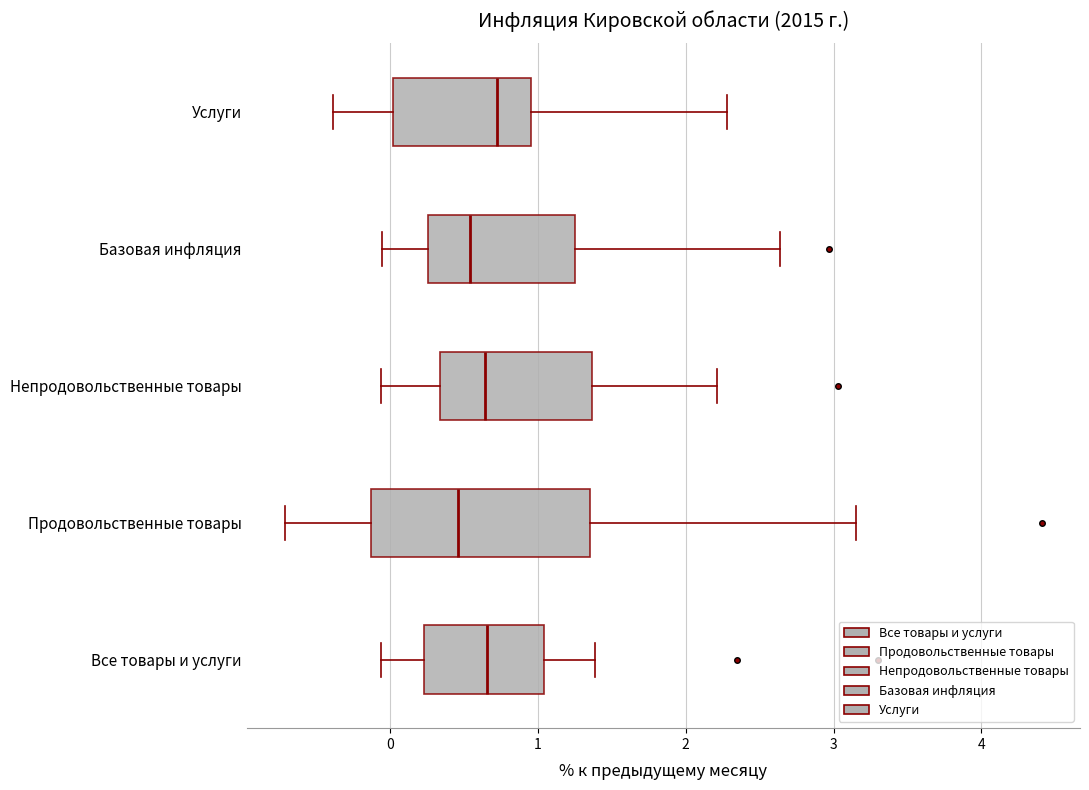

Where does the right whisker of the box for Продовольственные товары end on the x-axis? The values are not printed on the chart, so give them approximately, as read against the axis.

3.2